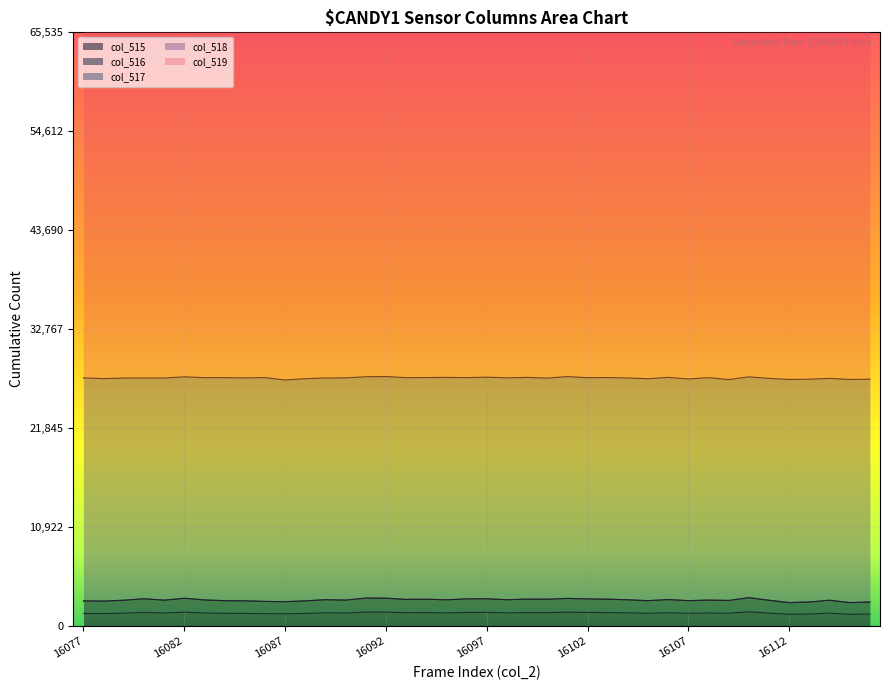

What is the difference between the maximum and second lowest values in the col_518 series?

327